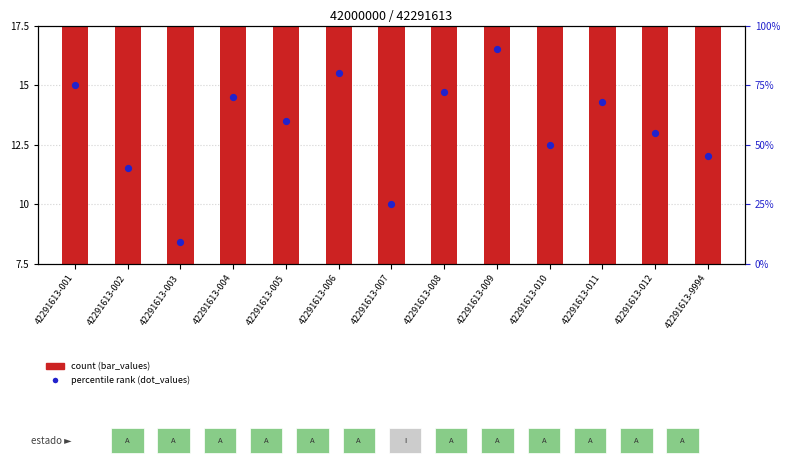

Approximately how many times larger is the value at 42291613-9994 compared to 42291613-008?

0.6